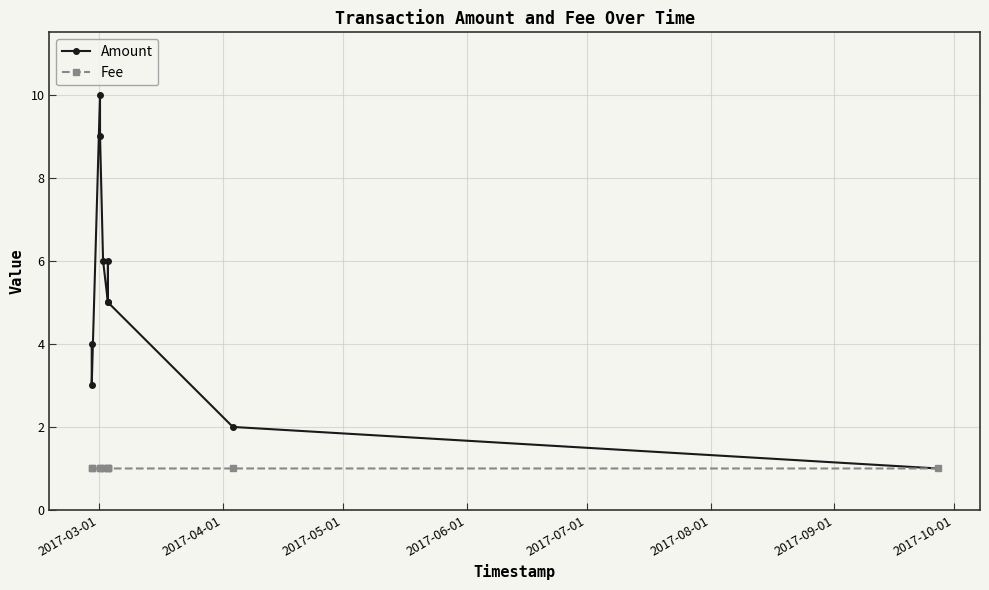

Which series has the widest spread of values?

Amount